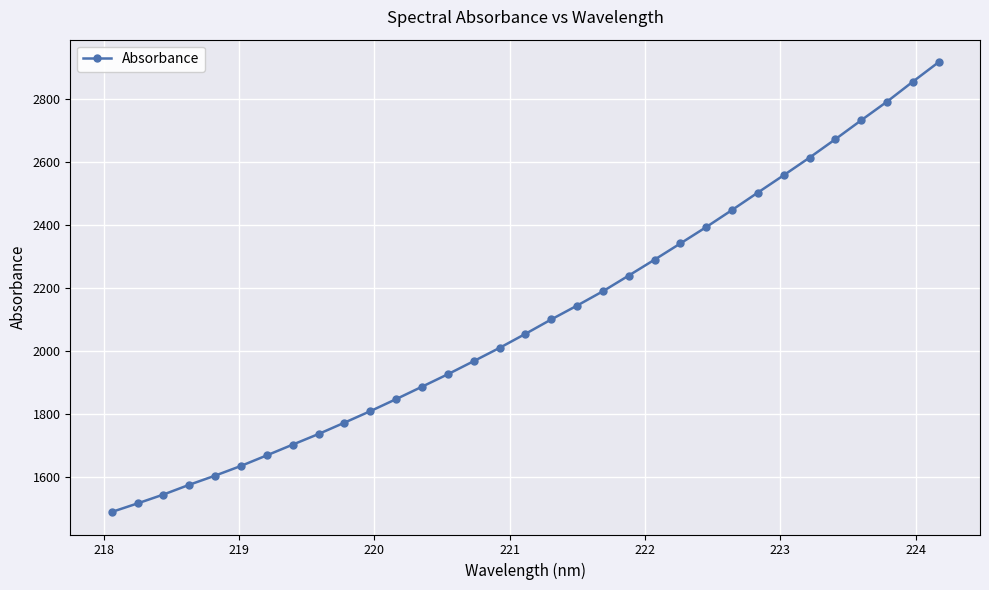

What is the maximum value shown in the chart?

2916.4